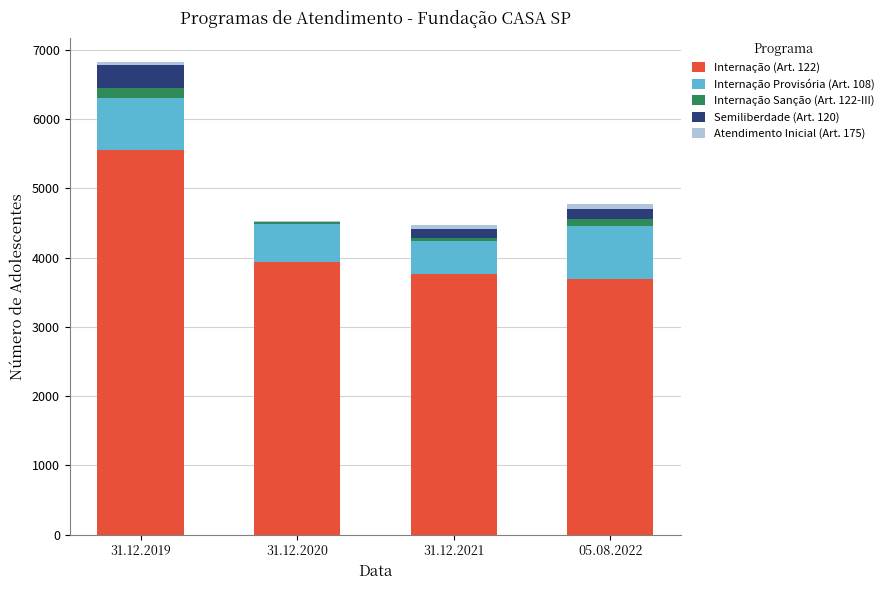

Which category has the highest value in the Internação (Art. 122) series?

31.12.2019